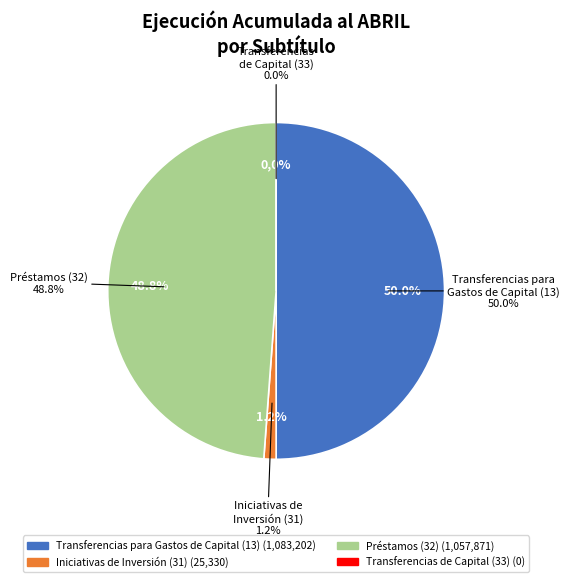

To the nearest percent, what is the difference between the largest and smallest slice percentages?

50%